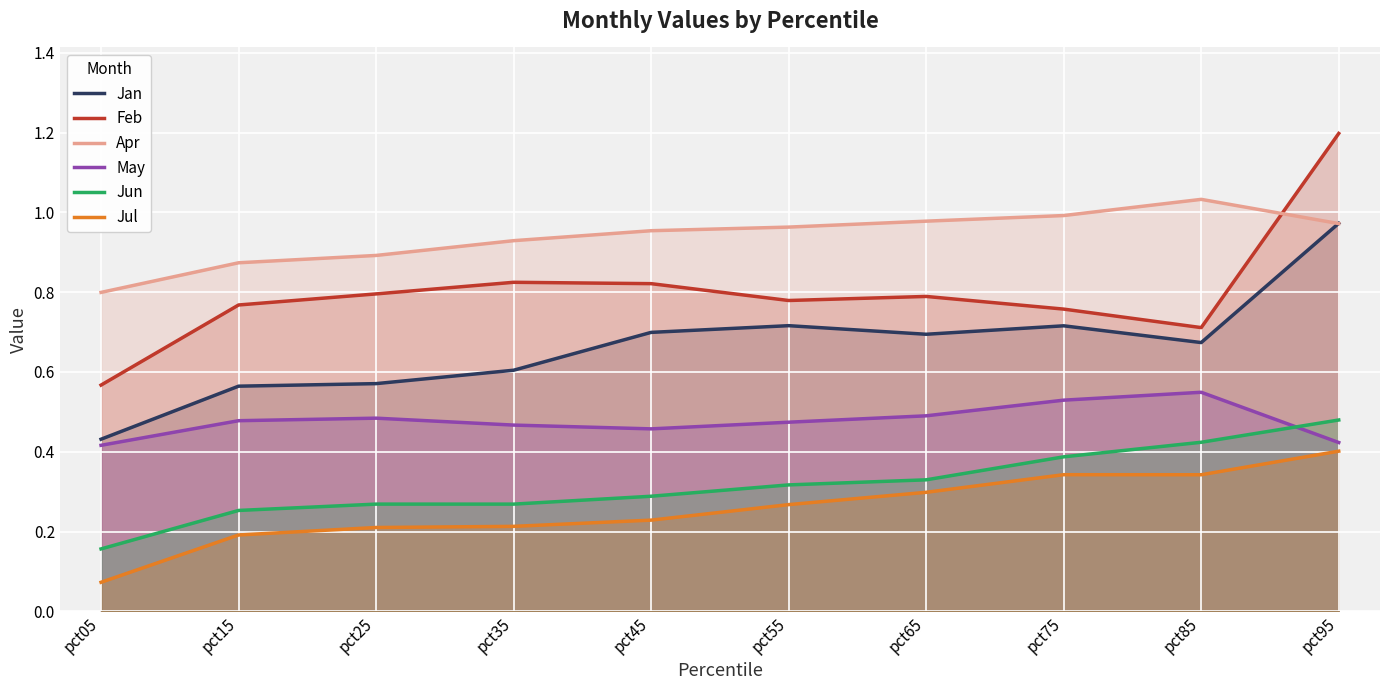

At which category does Jul reach its first local peak?

pct75